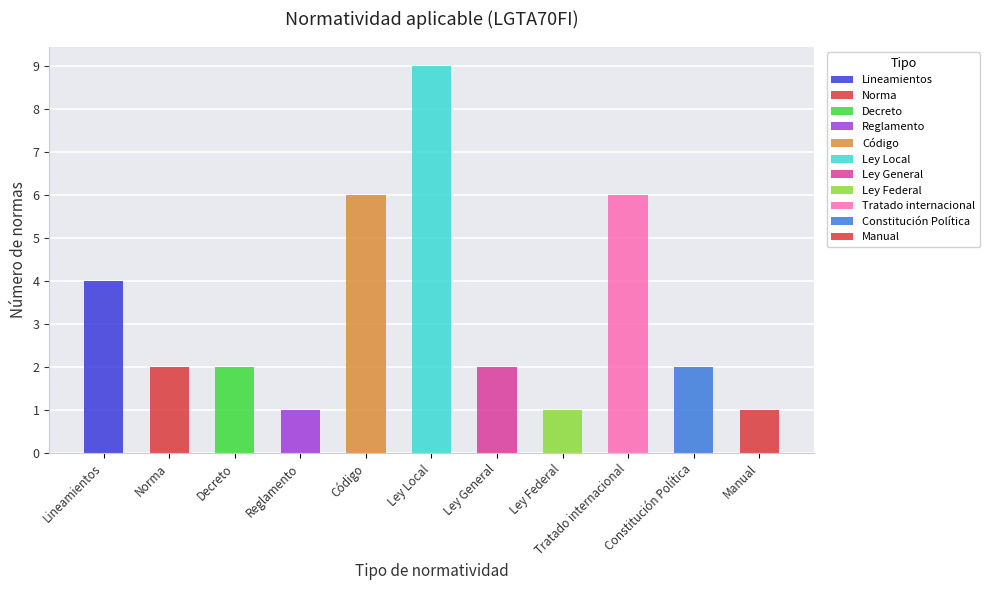

The chart shows a value of 2 at Ley General. True or false?

True